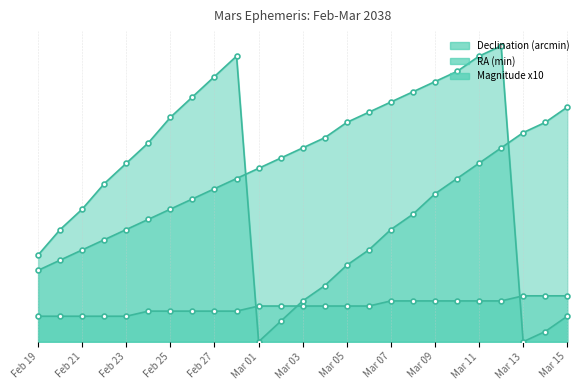

What is the difference between the second highest and second lowest values in the RA (min) series?

54